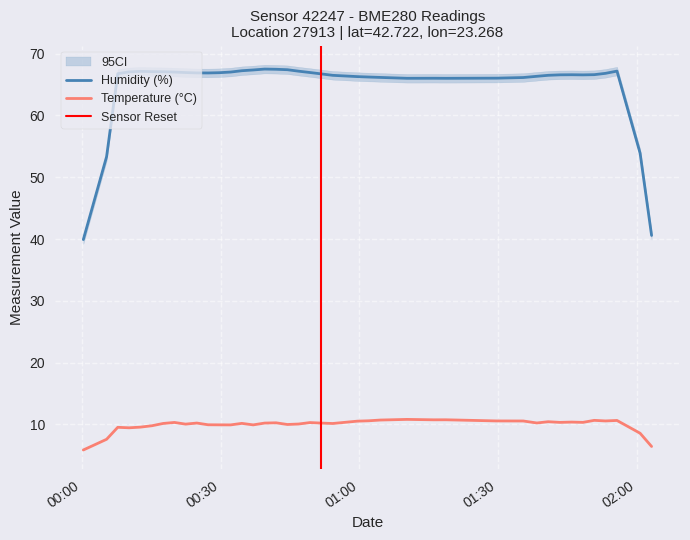

What is the lowest value of the Temperature (°C) series?

5.9